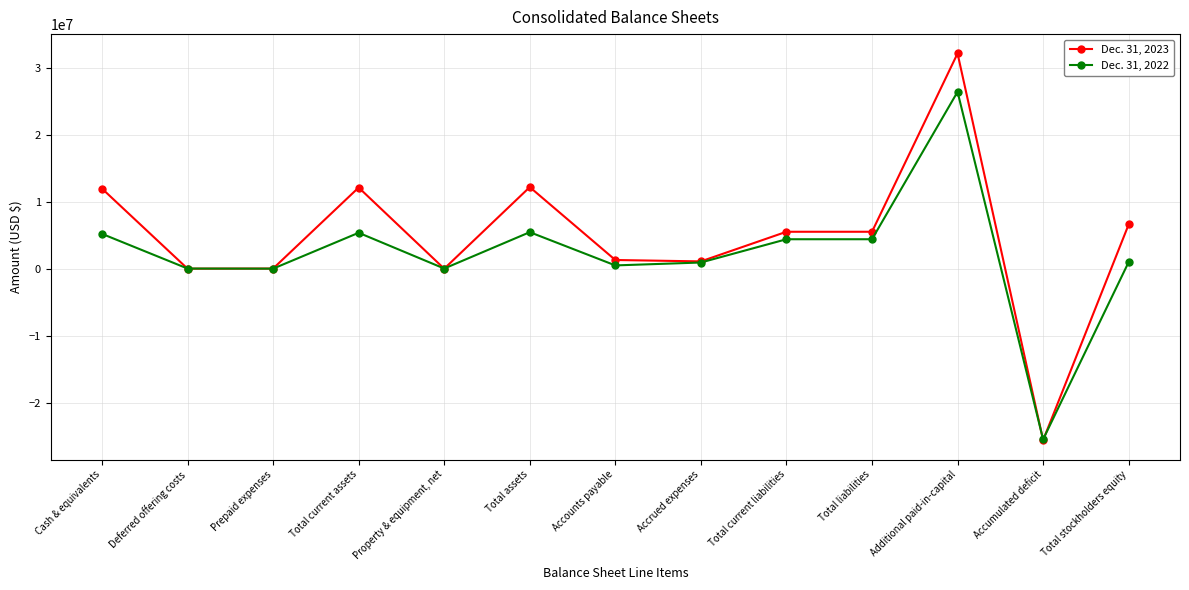

Rank the series at Cash & equivalents from lowest to highest value.

Dec. 31, 2022, Dec. 31, 2023